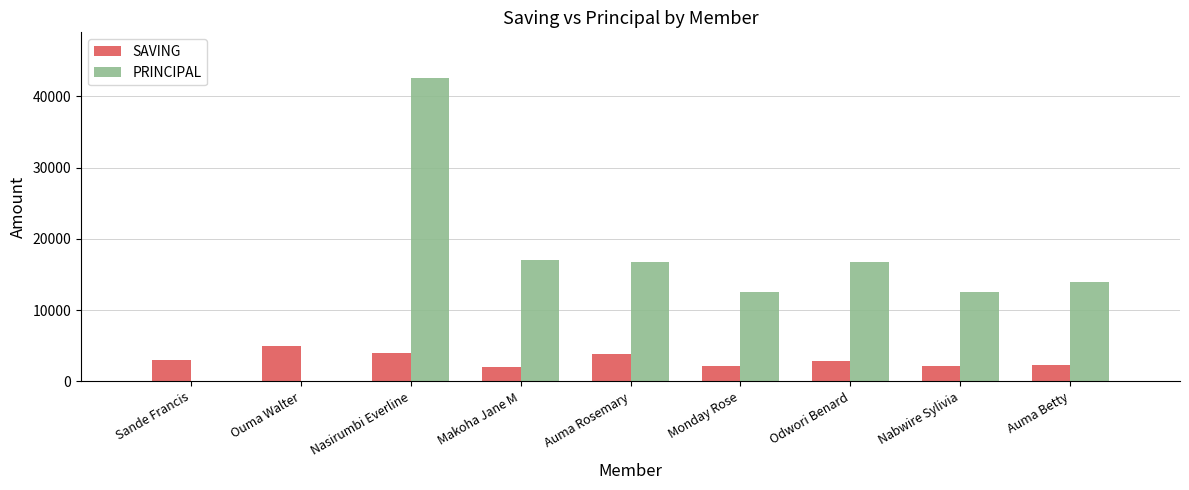

Which series has the largest total across all categories?

PRINCIPAL